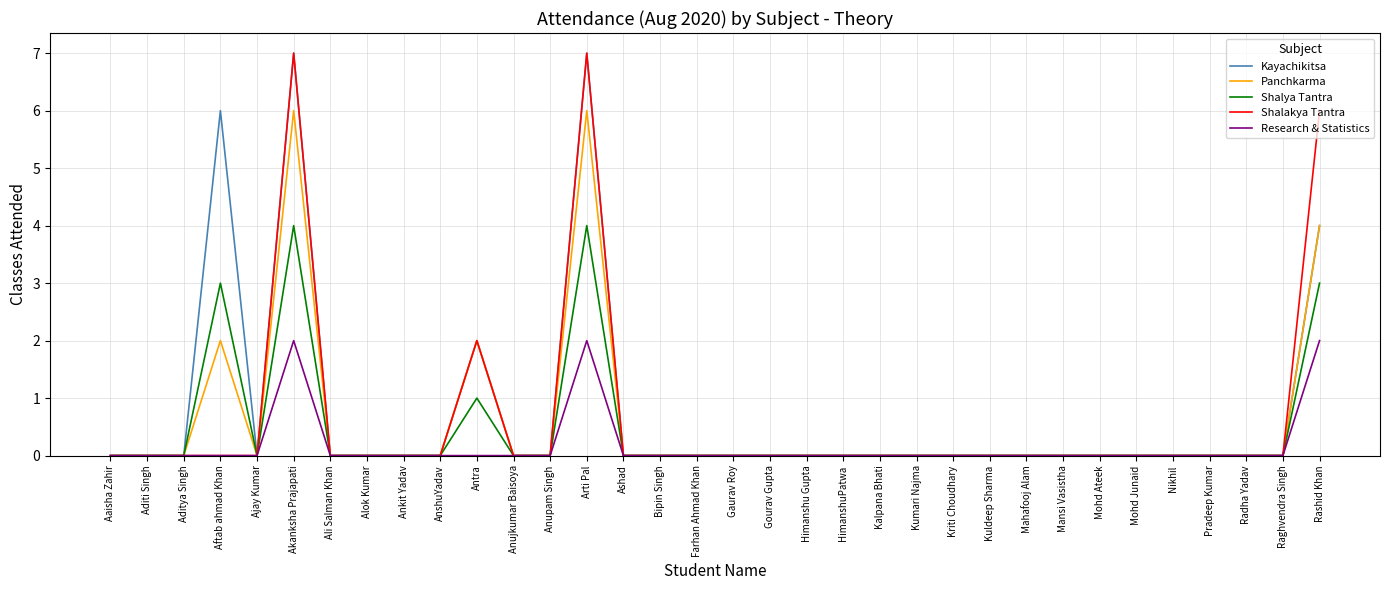

What is the difference between the highest and lowest values at Arti Pal?

5